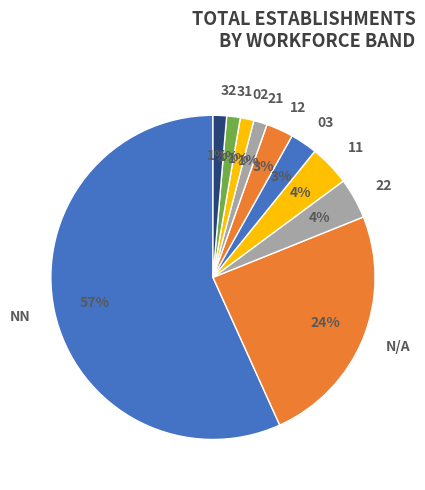

Count the number of slices in the pie.

10